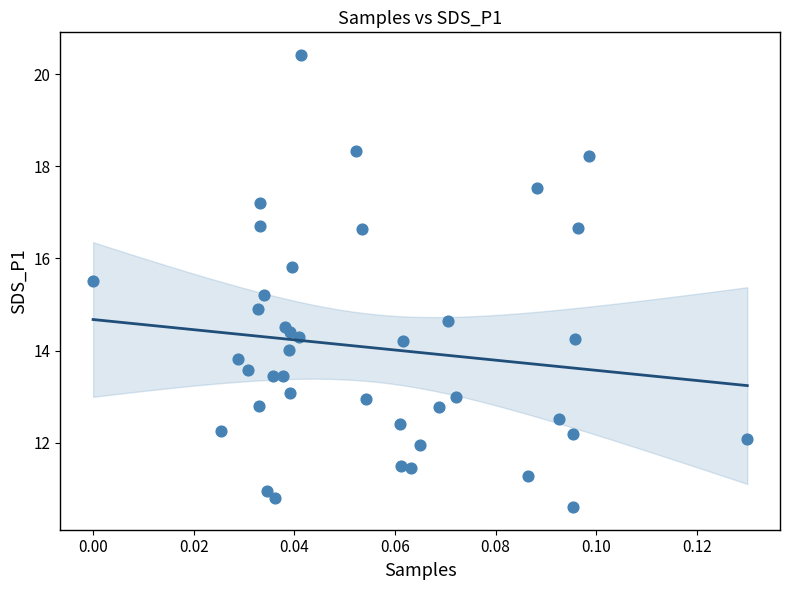

What is the range of Y values (max minus min)?

9.8